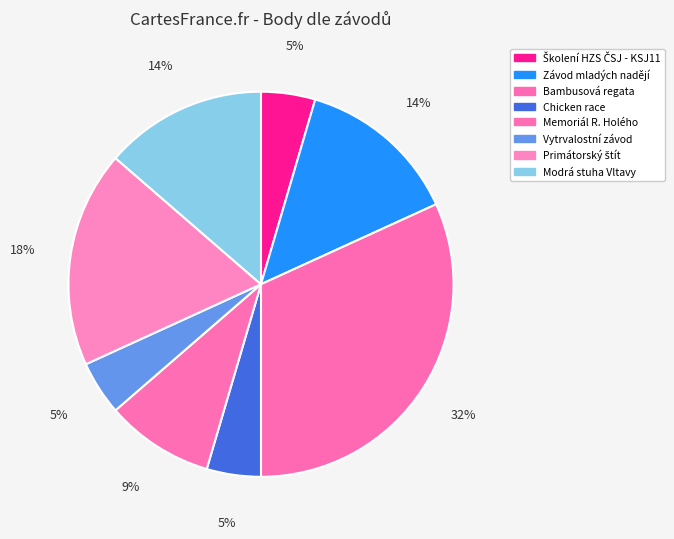

How many slices are in this pie chart?

8